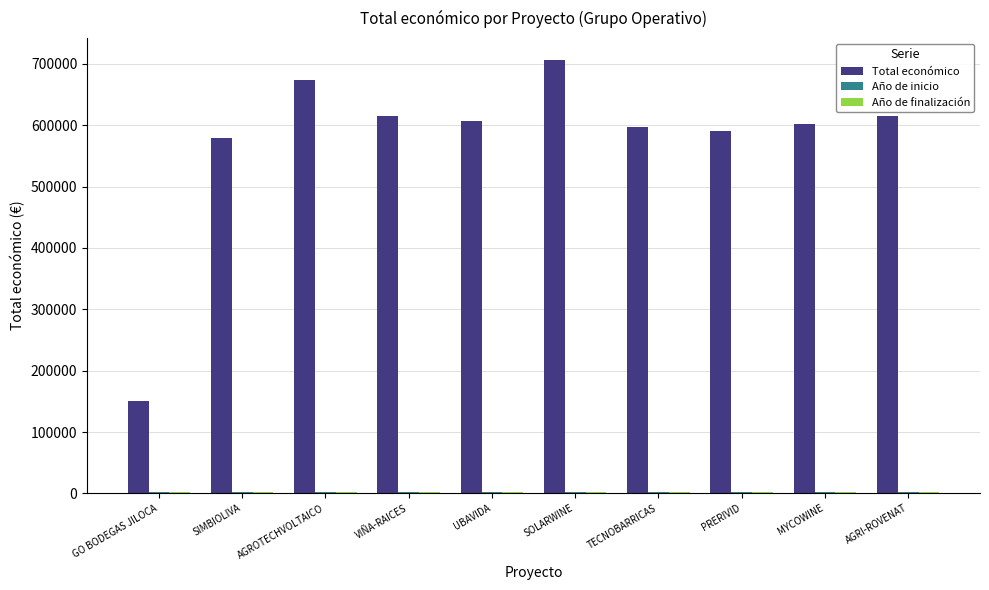

What is the highest value of the Total económico series?

706697.0